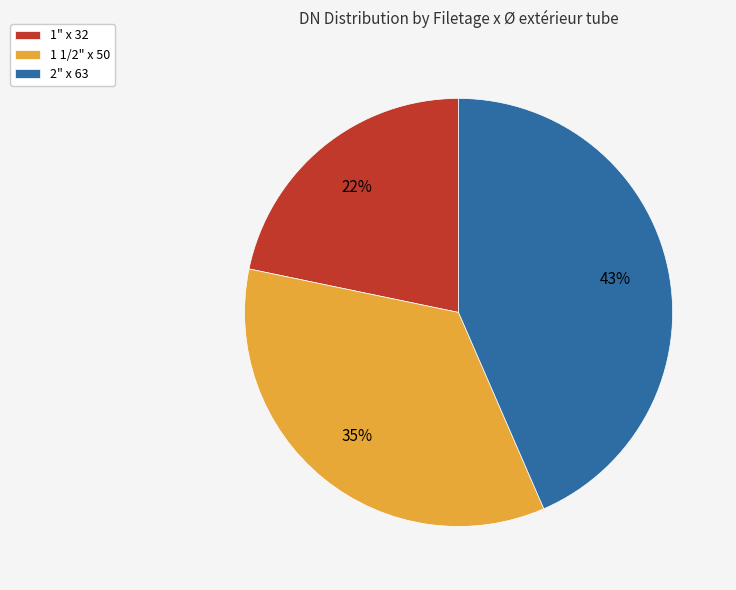

To the nearest percent, what is the difference between the 1 1/2" x 50 and 1" x 32 slice percentages?

13%